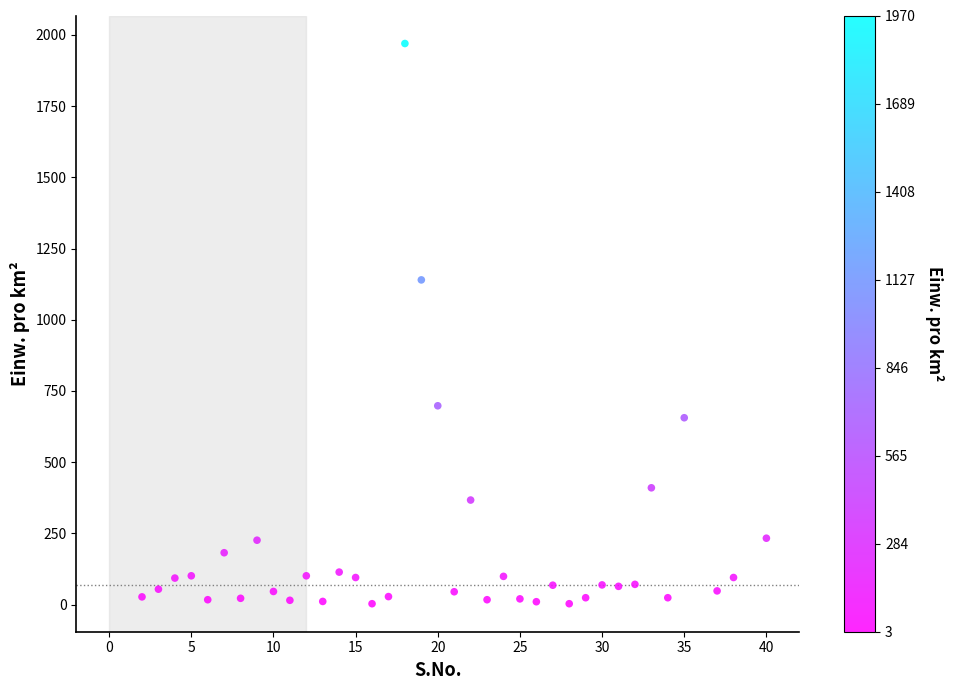

What Y value in the scatter plot is closest to 986?

1140